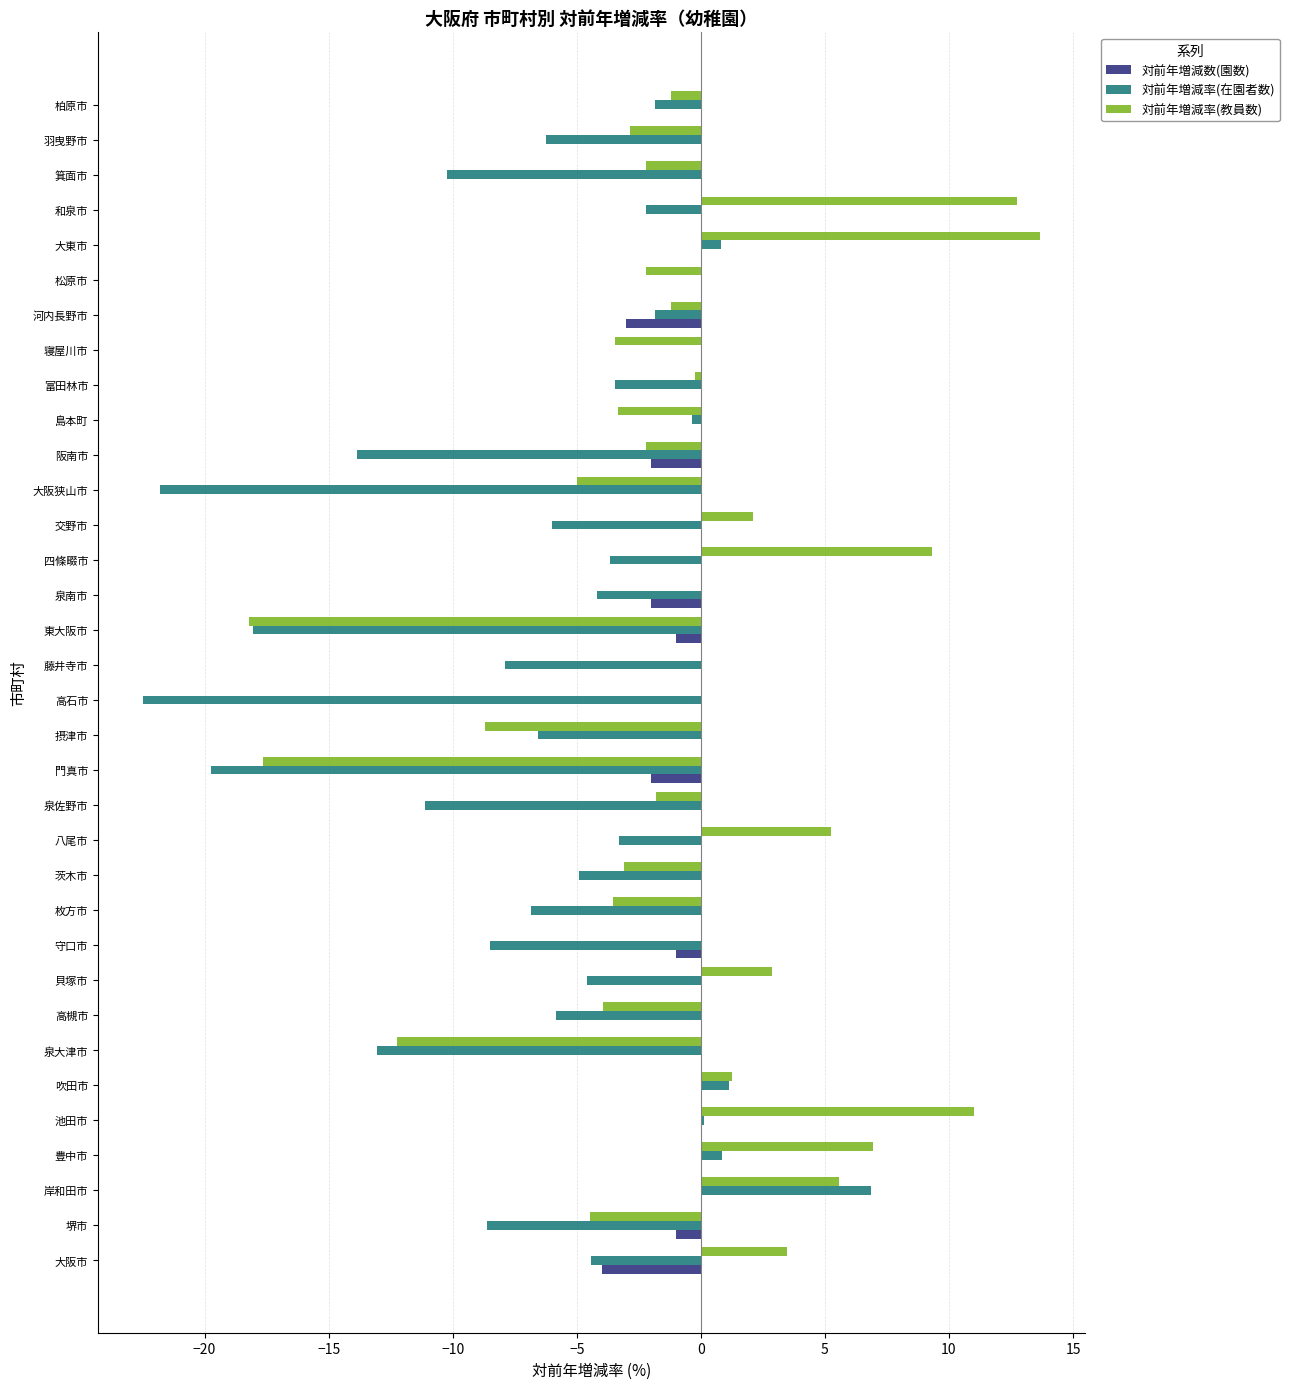

What is the sum of all 対前年増減率(教員数) values?

-23.4